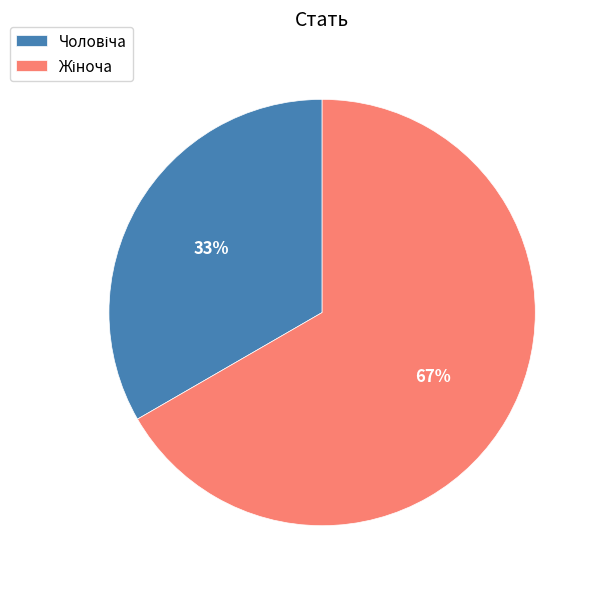

To the nearest percent, what is the average slice percentage?

50%